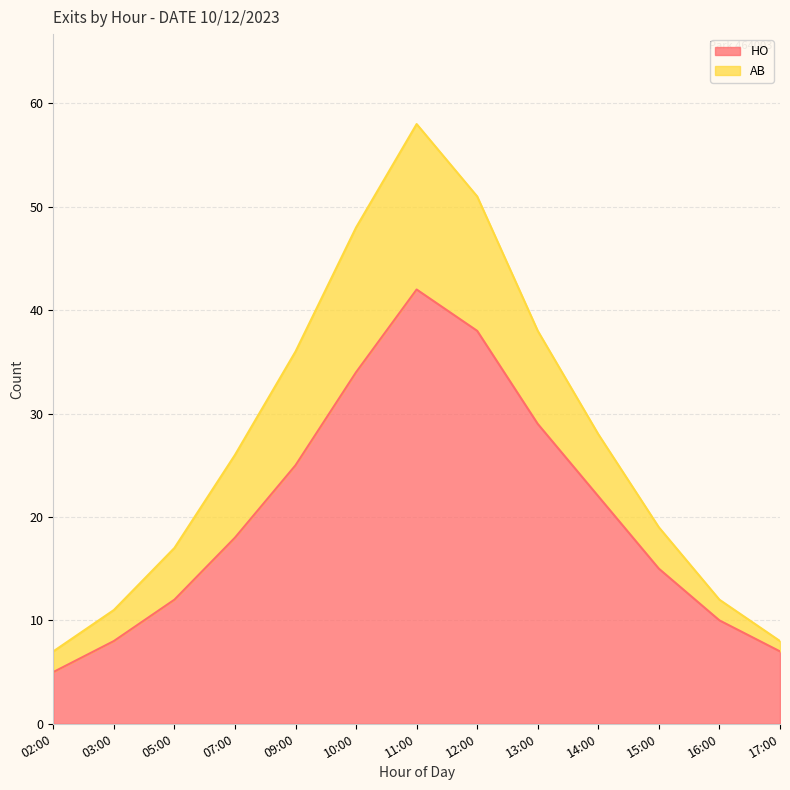

What position from the left is 16:00?

12